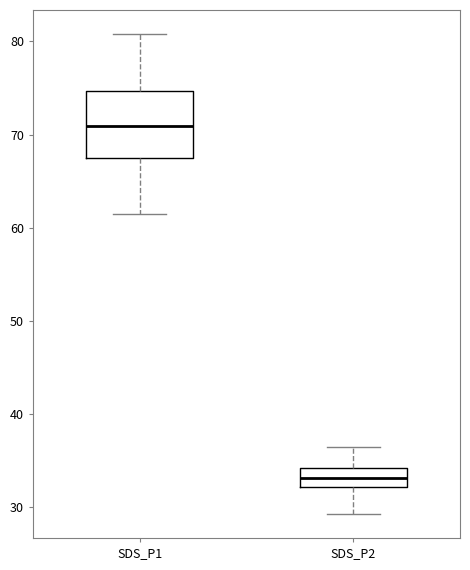

Comparing the boxes themselves (not the whiskers), which one is the tallest?

SDS_P1